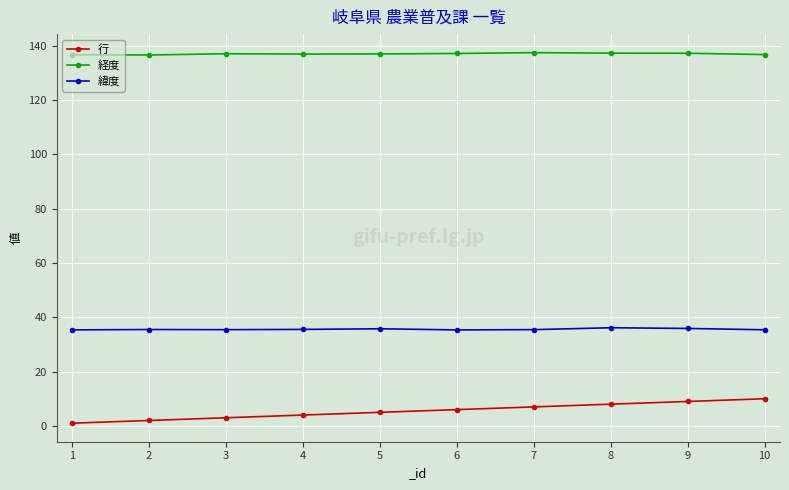

What is the average value of the 行 series?

5.5